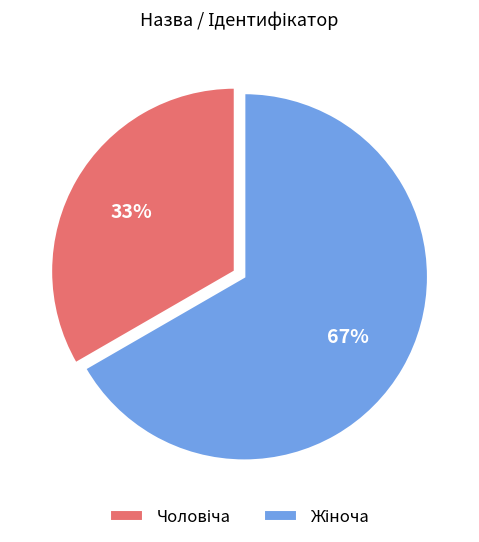

Does any single category account for the majority?

Yes